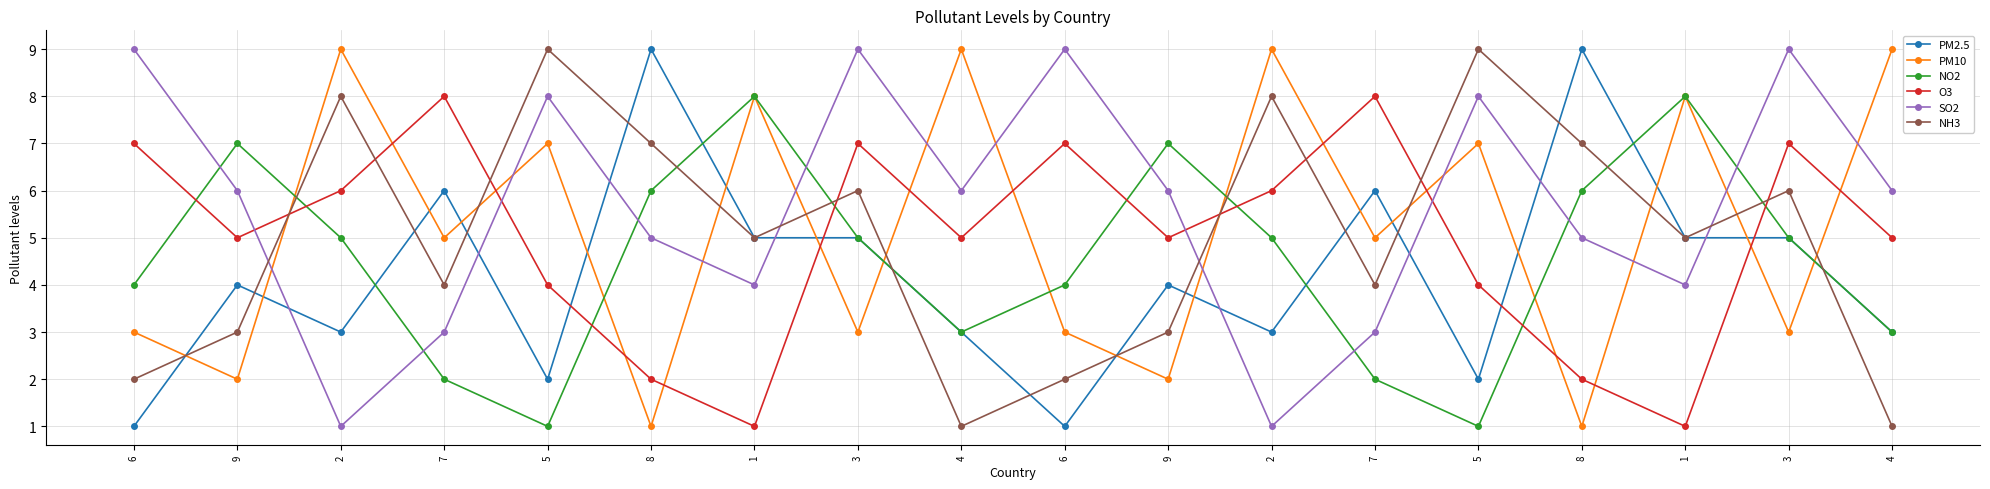

Where does the O3 series first go above 5?

6